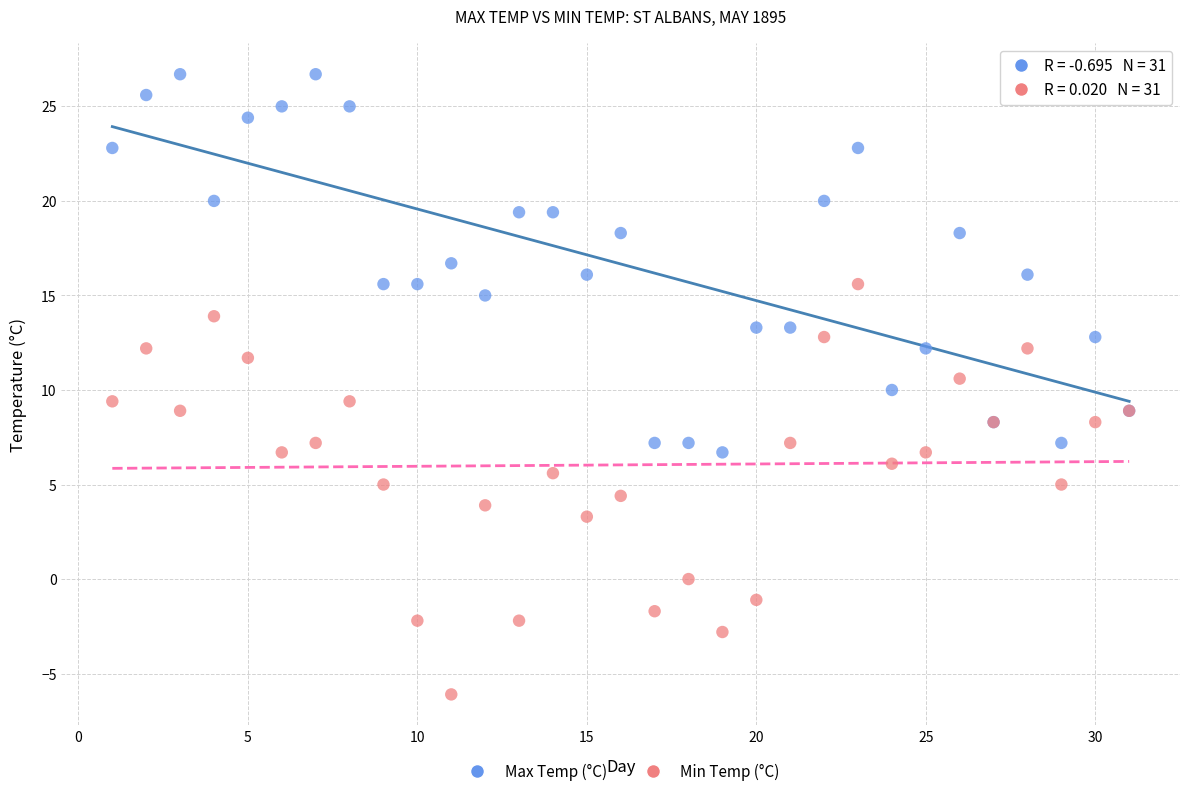

Which series contains the lowest Y value?

Min Temp (°C)